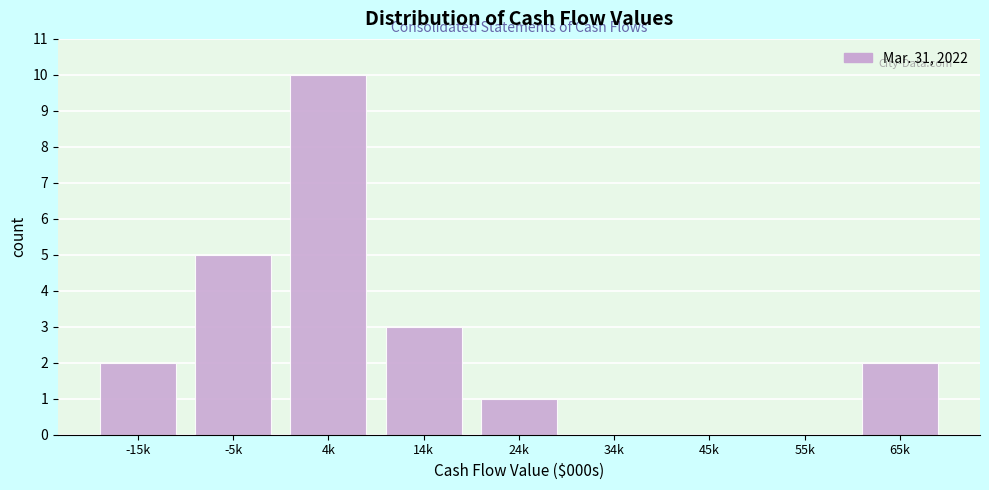

Reading right to left, transcribe all the data shown in this chart.

65k=2	55k=0	45k=0	34k=0	24k=1	14k=3	4k=10	-5k=5	-15k=2